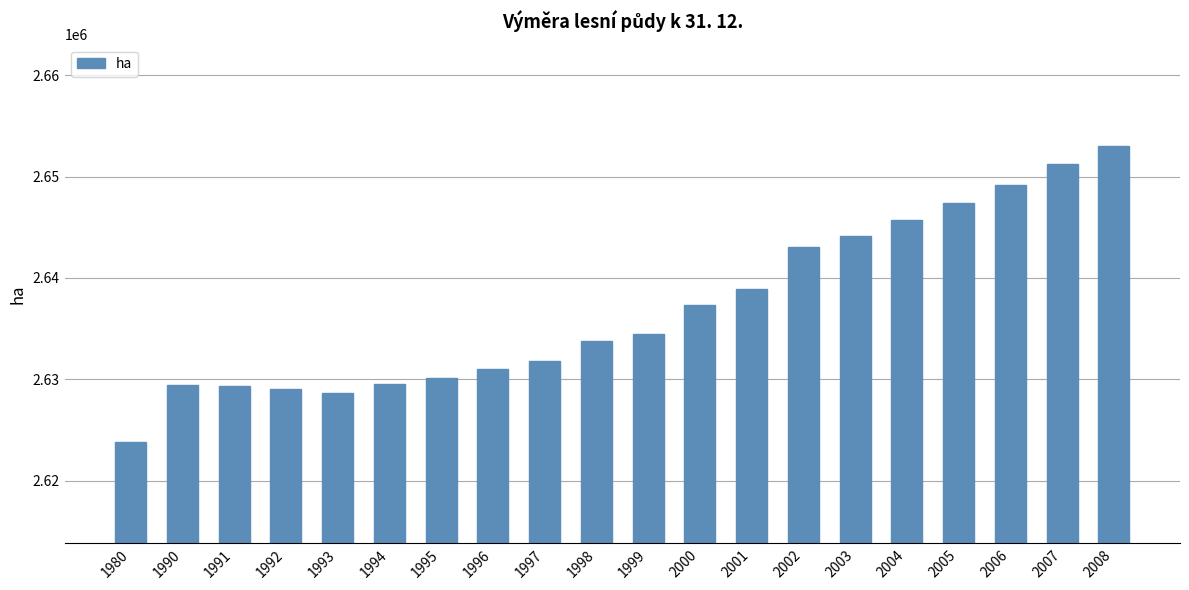

How many data points are less than 2634470?

10